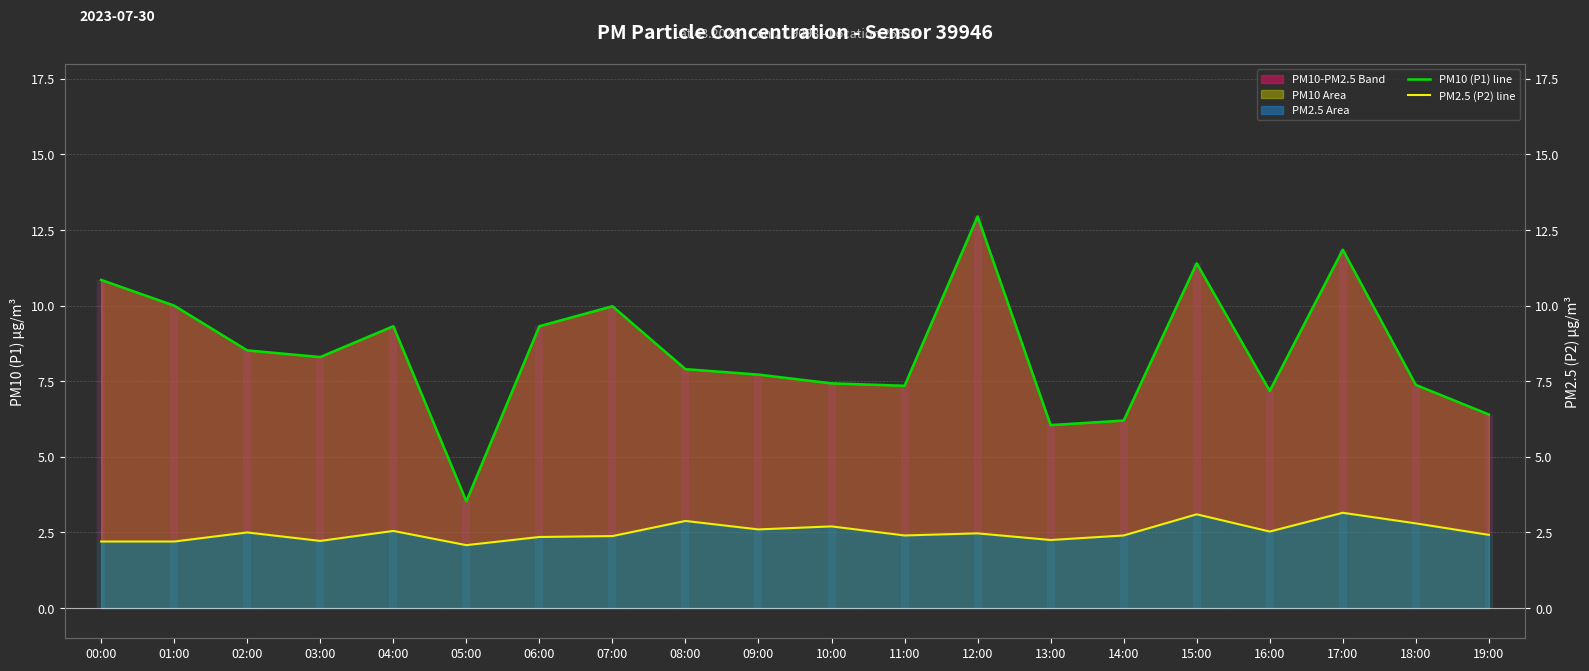

List the series in order of their peak value, lowest first.

PM2.5 (P2), PM10 (P1)